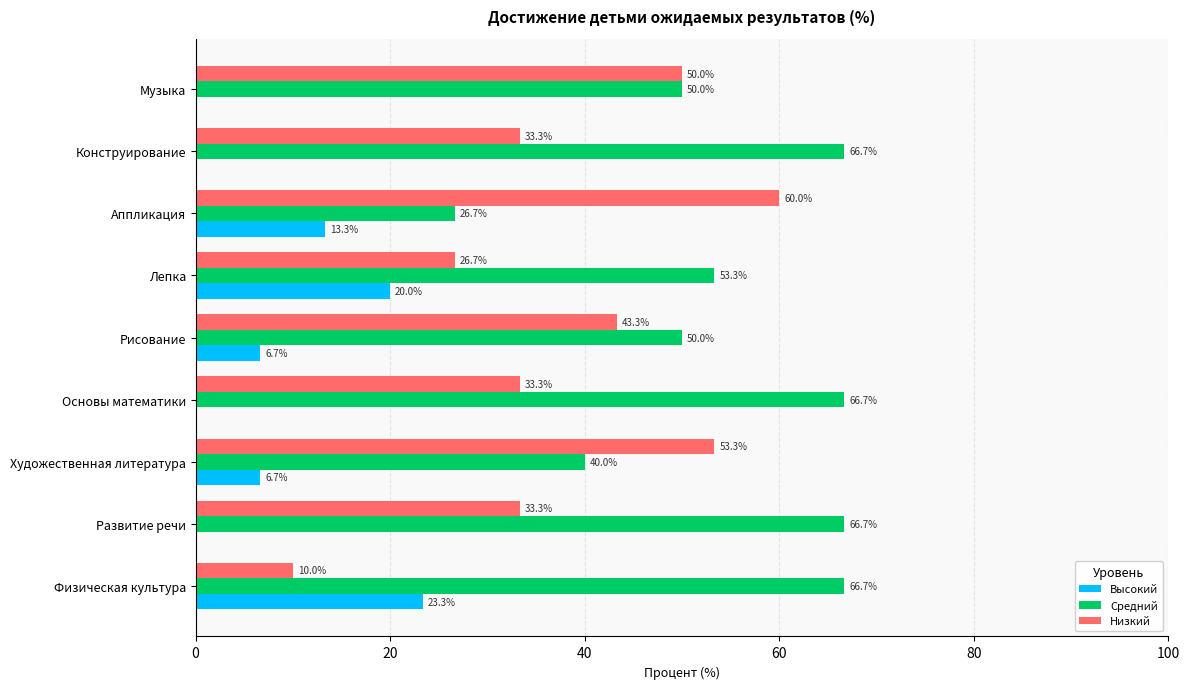

What is the approximate value of Средний at Аппликация?

26.7